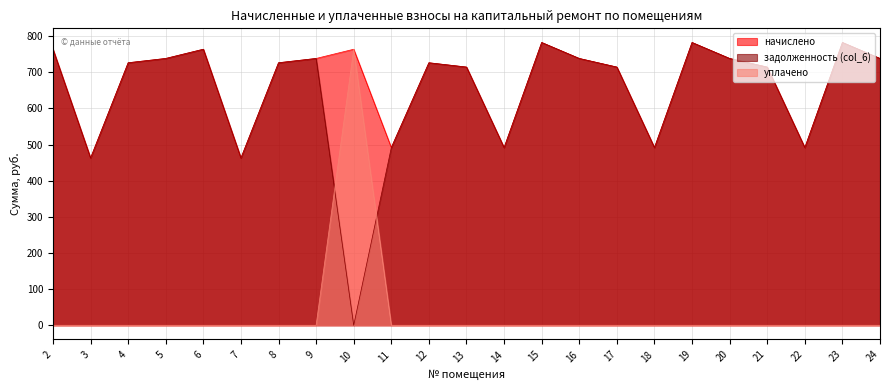

Is the value of уплачено at 5 greater than the value of задолженность (col_6) at 12?

No